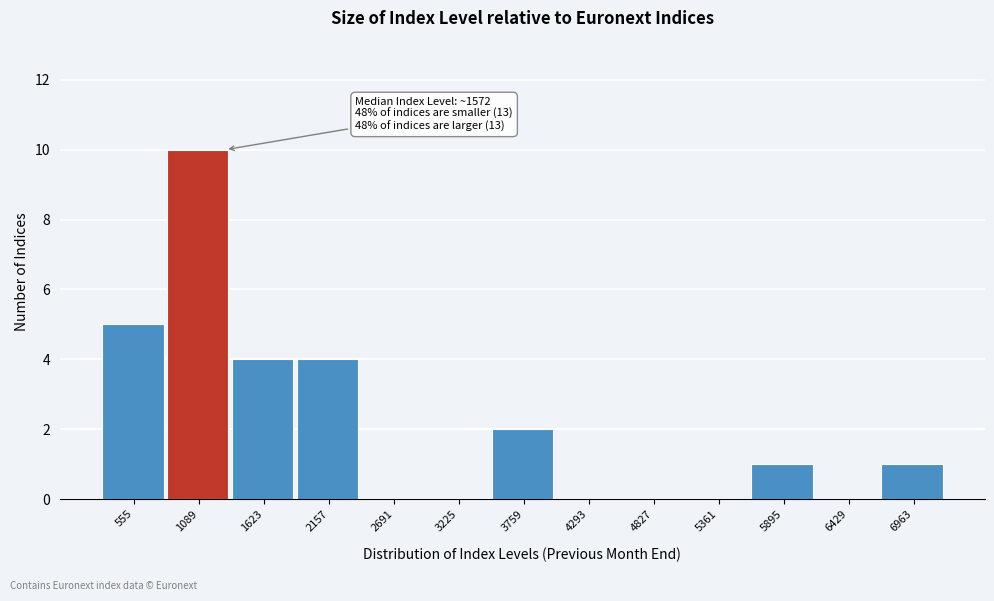

Reading right to left, transcribe all the data shown in this chart.

6963=1	6429=0	5895=1	5361=0	4827=0	4293=0	3759=2	3225=0	2691=0	2157=4	1623=4	1089=10	555=5